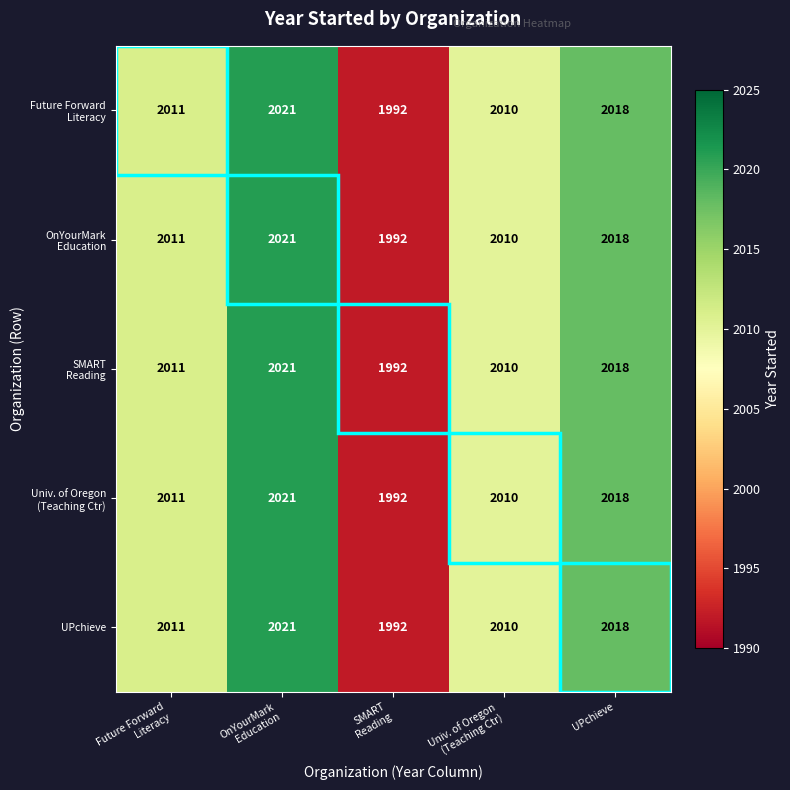

What is the minimum value shown in the chart?

1992